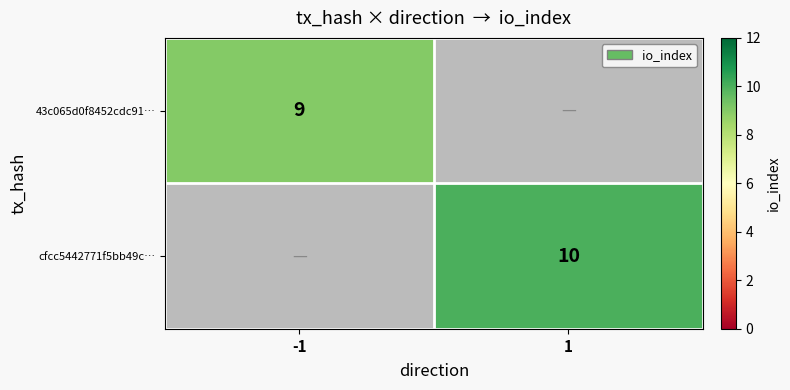

True or false: 43c065d0f8452cdc91… has a value of 9 at -1.

True